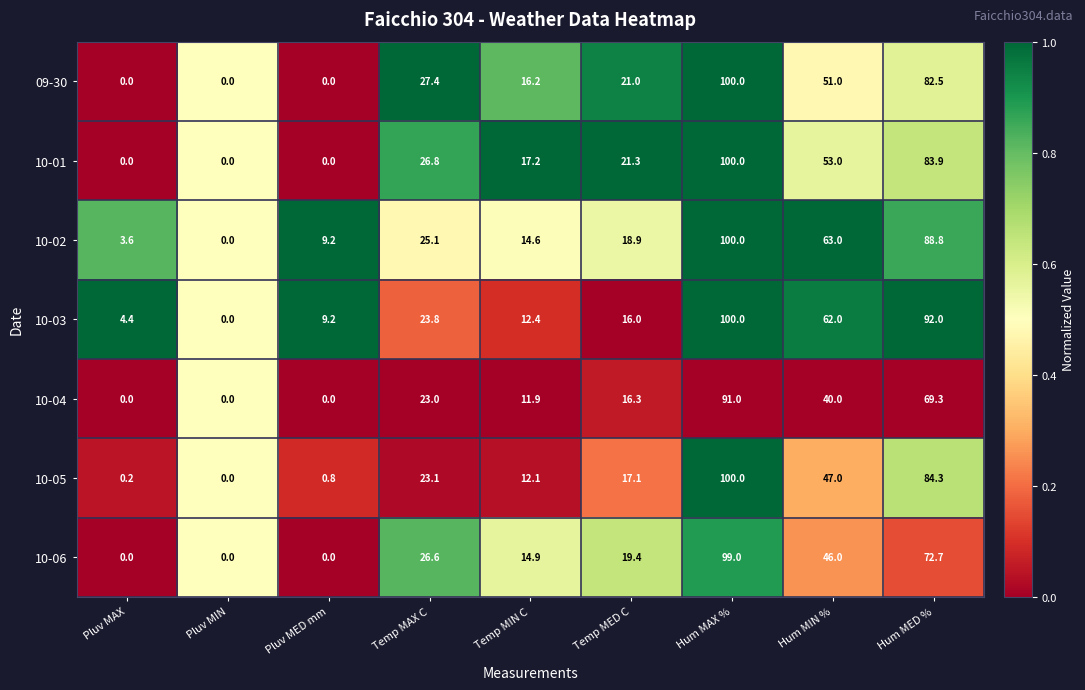

What is the total value across all series at Hum MIN %?

362.0